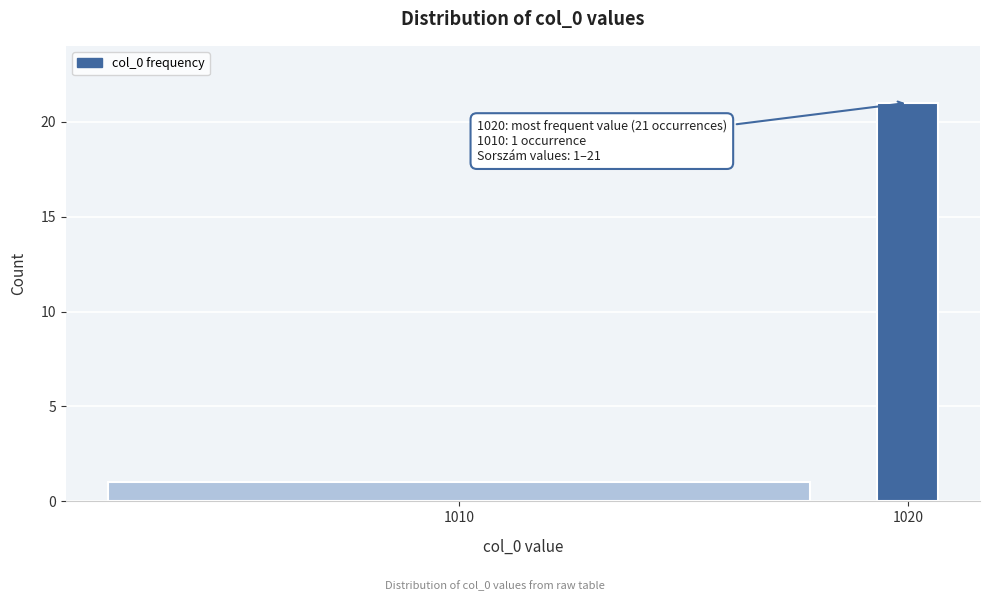

Reading left to right, transcribe all the data shown in this chart.

1	21